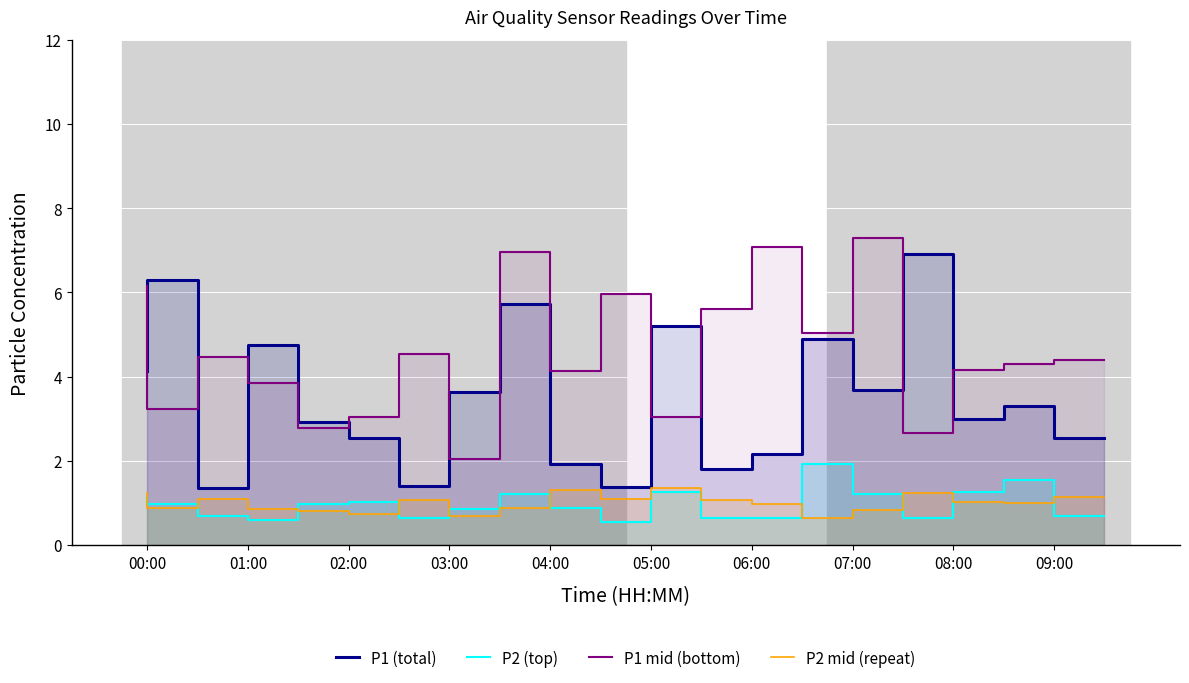

How many lines are shown in the chart?

4